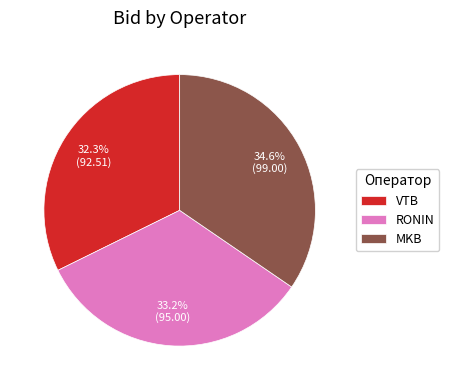

Which category has the biggest portion of the pie?

MKB